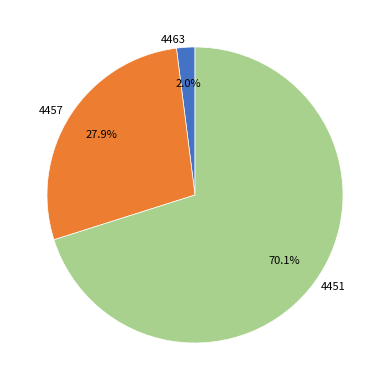

How many slices are in this pie chart?

3